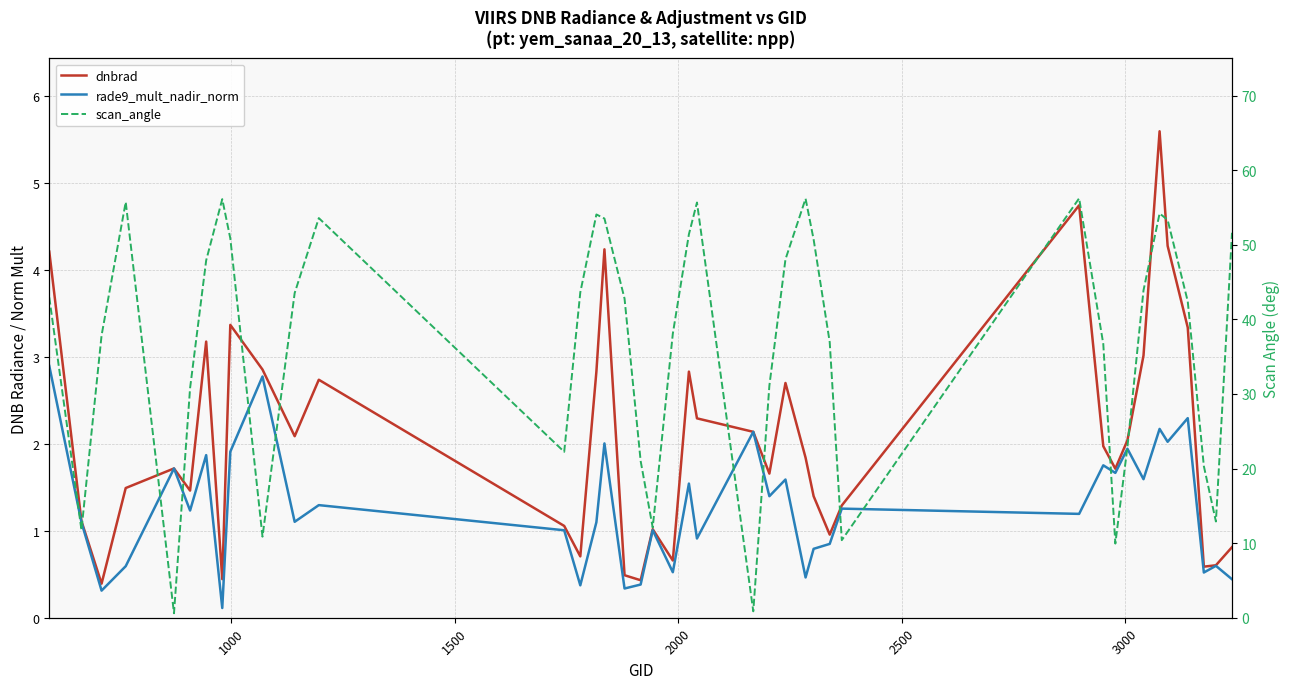

True or false: dnbrad and rade9_mult_nadir_norm intersect in this chart.

True